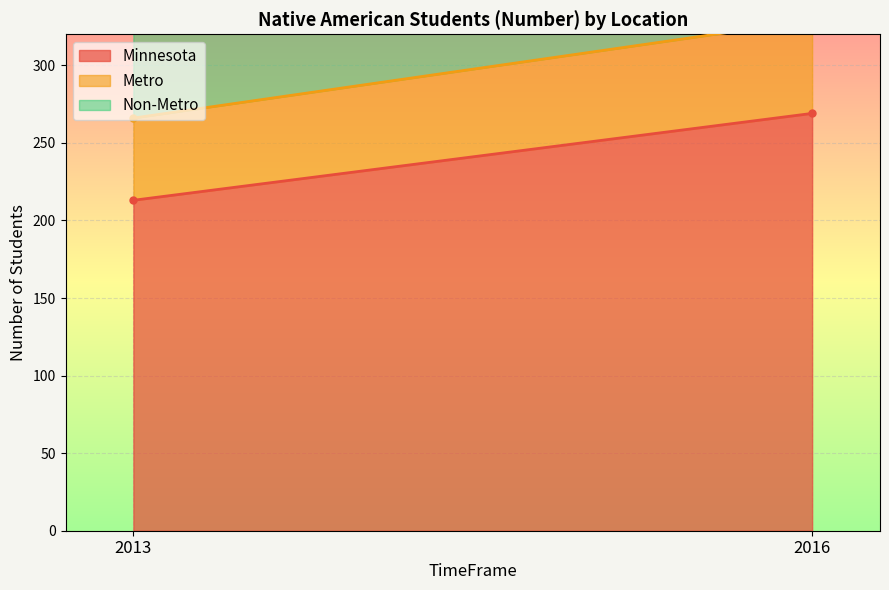

What is the sum of the Metro values at 2013 and 2016?

113